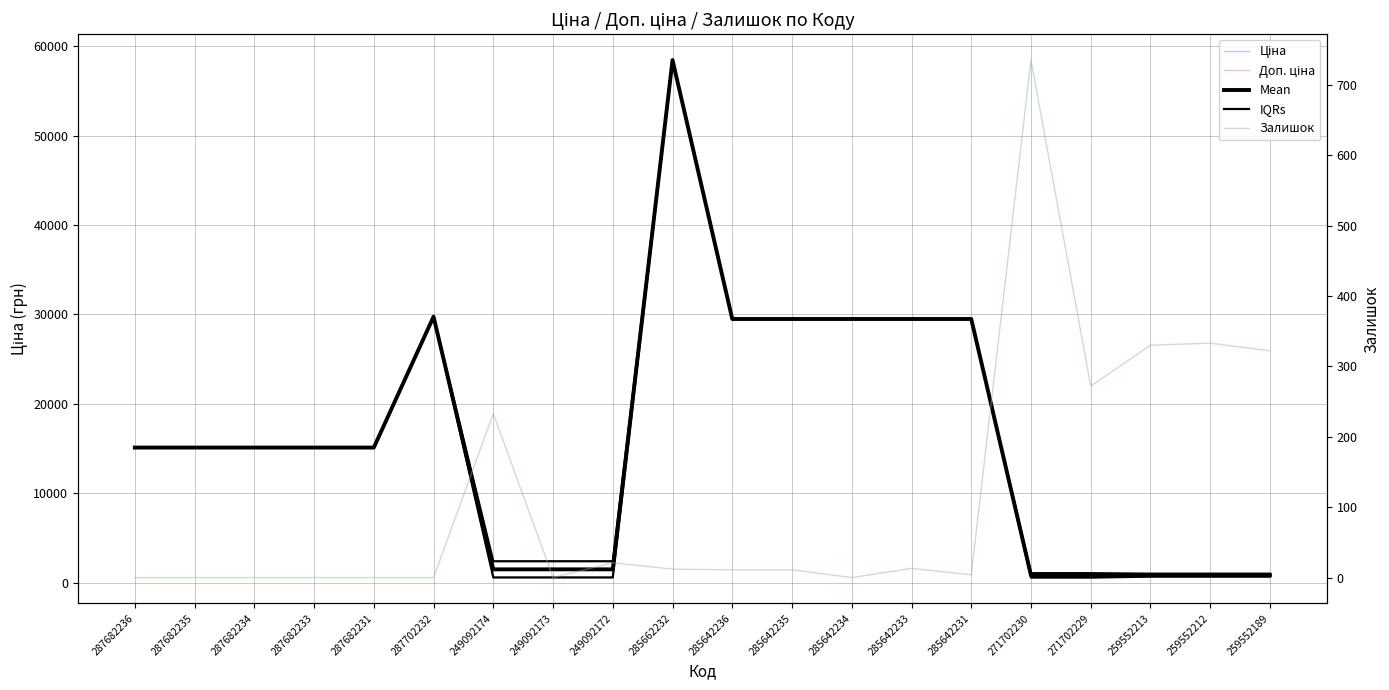

Reading left to right, extract all data points from this chart.

Ціна: 287682236=15120.0	287682235=15120.0	287682234=15120.0	287682233=15120.0	287682231=15120.0	287702232=29747.2	249092174=603.7	249092173=603.7	249092172=603.7	285662232=58426.5	285642236=29491.5	285642235=29491.5	285642234=29491.5	285642233=29491.5	285642231=29491.5	271702230=589.9	271702229=589.9	259552213=693.7	259552212=693.7	259552189=693.7
Доп. ціна: 287682236=15120.0	287682235=15120.0	287682234=15120.0	287682233=15120.0	287682231=15120.0	287702232=29747.2	249092174=2414.8	249092173=2414.8	249092172=2414.8	285662232=58426.5	285642236=29491.5	285642235=29491.5	285642234=29491.5	285642233=29491.5	285642231=29491.5	271702230=1081.7	271702229=1081.7	259552213=1024.6	259552212=1024.6	259552189=1024.6
Mean: 287682236=15120.0	287682235=15120.0	287682234=15120.0	287682233=15120.0	287682231=15120.0	287702232=29747.2	249092174=1509.3	249092173=1509.3	249092172=1509.3	285662232=58426.5	285642236=29491.5	285642235=29491.5	285642234=29491.5	285642233=29491.5	285642231=29491.5	271702230=835.8	271702229=835.8	259552213=859.2	259552212=859.2	259552189=859.2
IQRs: 287682236=15120.0	287682235=15120.0	287682234=15120.0	287682233=15120.0	287682231=15120.0	287702232=29747.2	249092174=2414.8	249092173=2414.8	249092172=2414.8	285662232=58426.5	285642236=29491.5	285642235=29491.5	285642234=29491.5	285642233=29491.5	285642231=29491.5	271702230=1081.7	271702229=1081.7	259552213=1024.6	259552212=1024.6	259552189=1024.6
Залишок: 287682236=0.0	287682235=0.0	287682234=0.0	287682233=0.0	287682231=0.0	287702232=0.0	249092174=233.0	249092173=0.0	249092172=21.0	285662232=12.0	285642236=11.0	285642235=11.0	285642234=0.0	285642233=13.0	285642231=4.0	271702230=735.0	271702229=272.0	259552213=330.0	259552212=333.0	259552189=322.0